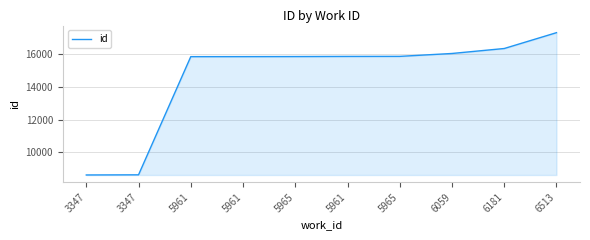

Reading left to right, extract all data points from this chart.

3347=8620	3347=8629	5961=15860	5961=15862	5965=15866	5961=15874	5965=15877	6059=16054	6181=16358	6513=17327